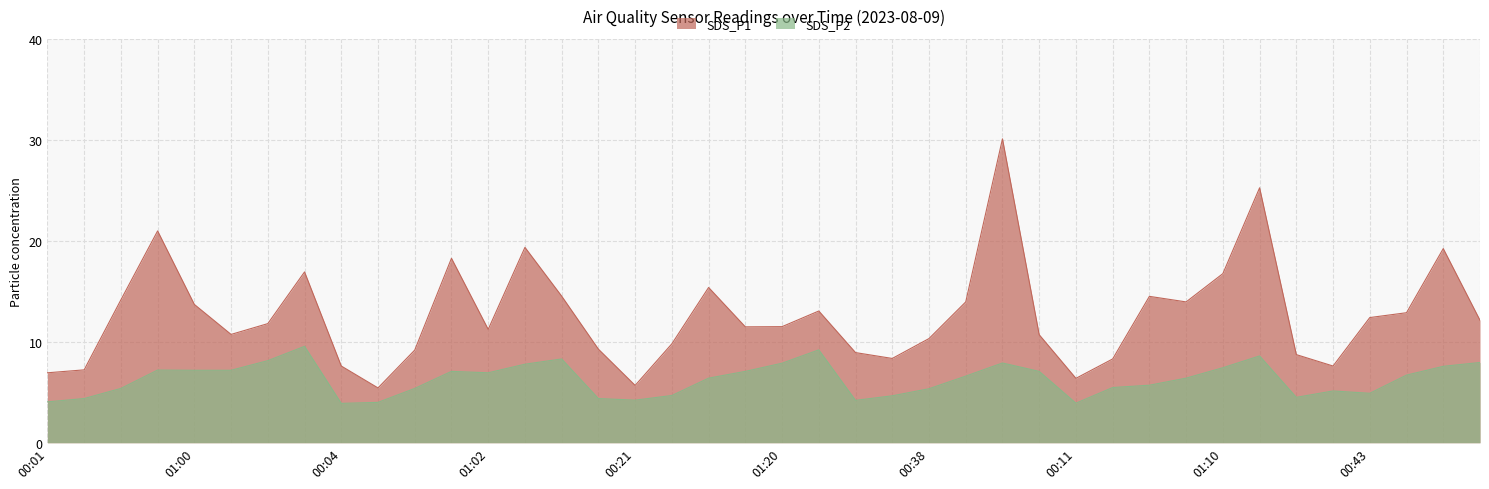

List the series in order of their overall mean, highest first.

SDS_P1, SDS_P2